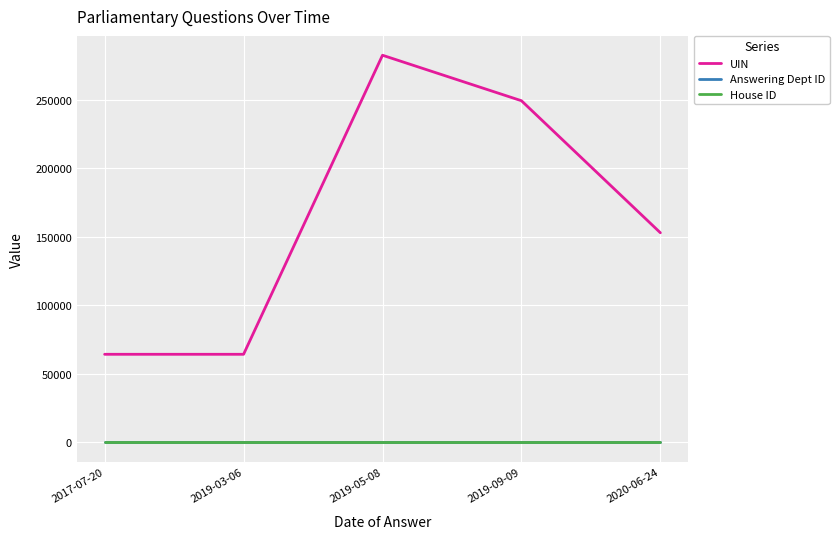

What is the spread (max minus min) of values at 2017-07-20?

64258.0